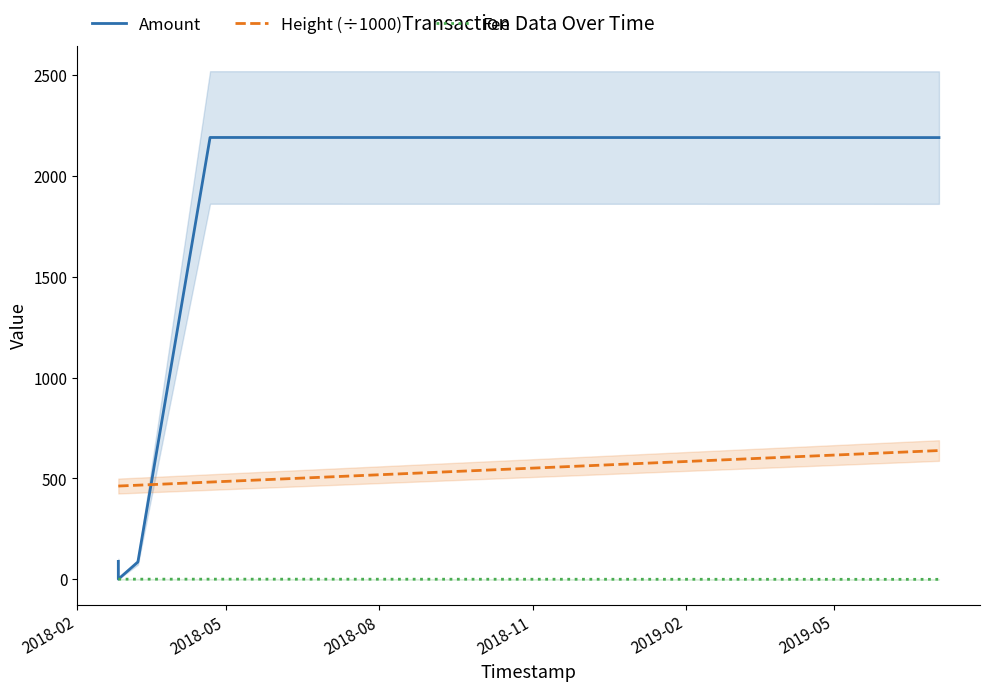

Reading left to right, extract all data points from this chart.

Amount: 89.0	1.0	86.0	2189.5	2189.0
Height (÷1000): 462.4	462.4	466.6	482.0	638.3
Fee: 1.0	1.0	1.0	1.0	0.1